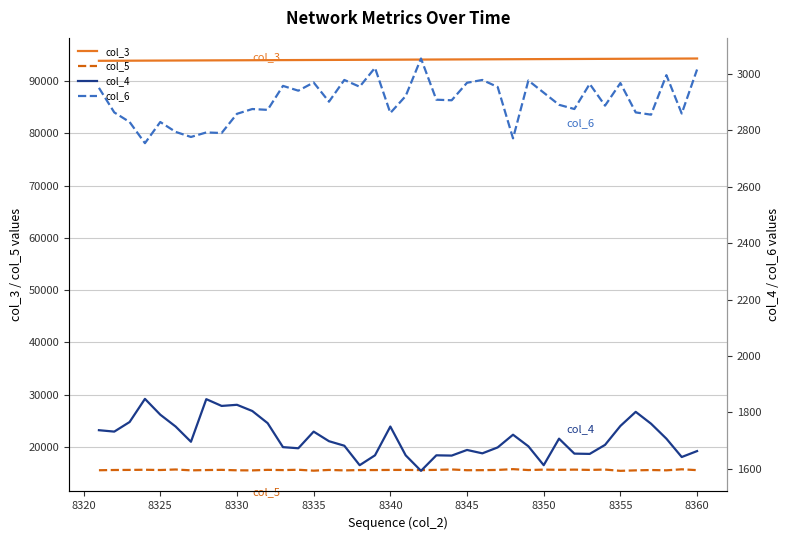

True or false: col_5 and col_3 intersect in this chart.

False